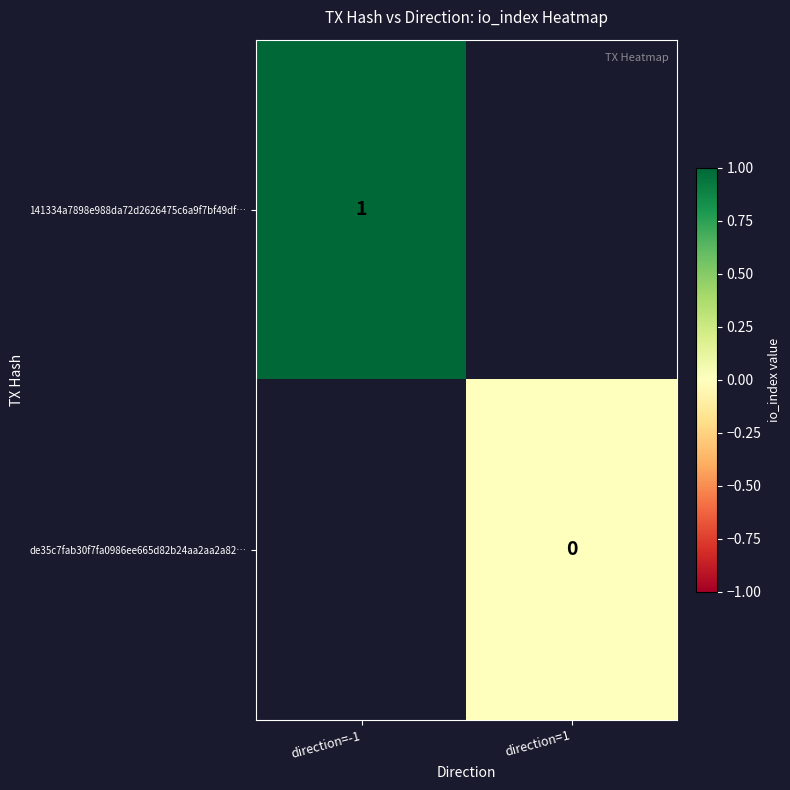

The de35c7fab30f7fa0986ee665d82b24aa2aa2a82… series shows 0.0 at direction=1. True or false?

True